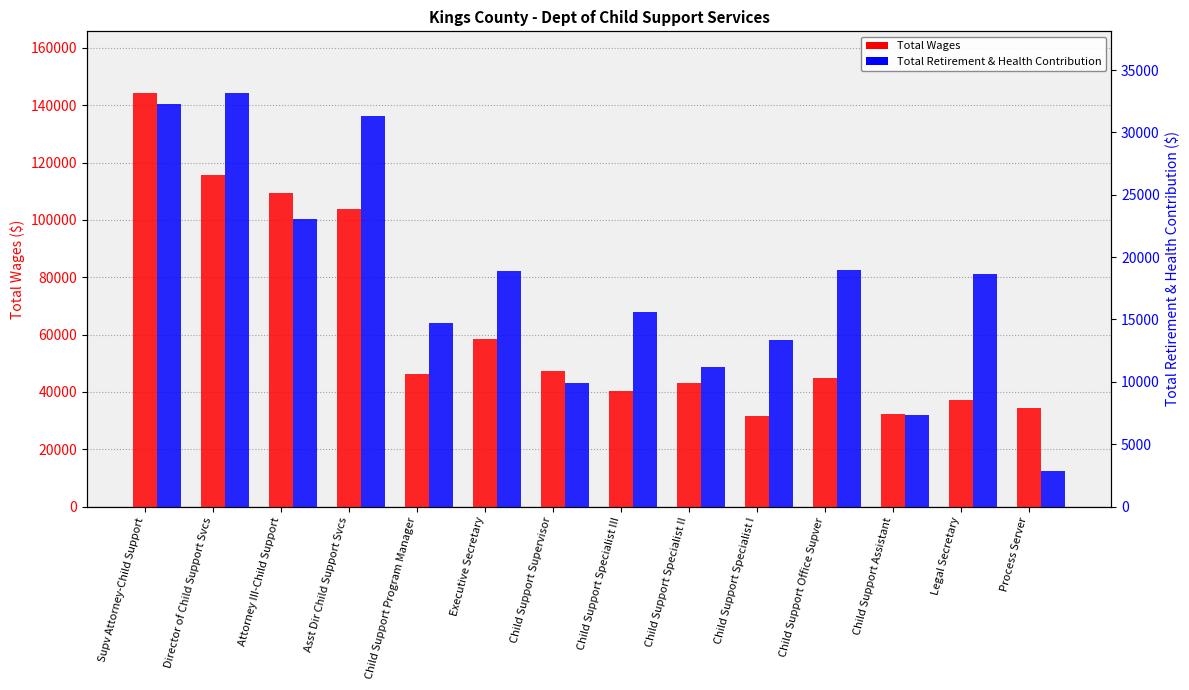

Between Supv Attorney-Child Support and Child Support Specialist II, which series saw the biggest shift?

Total Wages